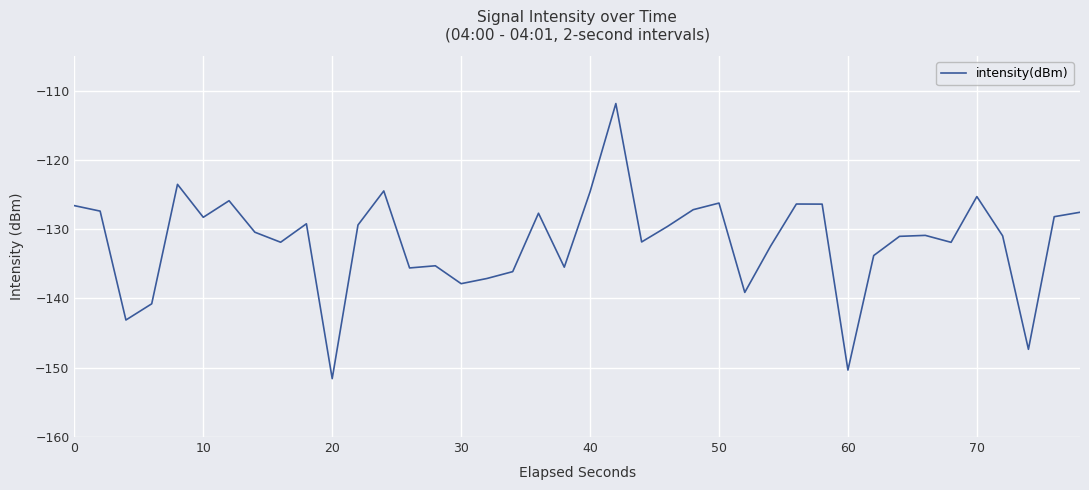

What is the difference between the maximum and minimum values?

39.7